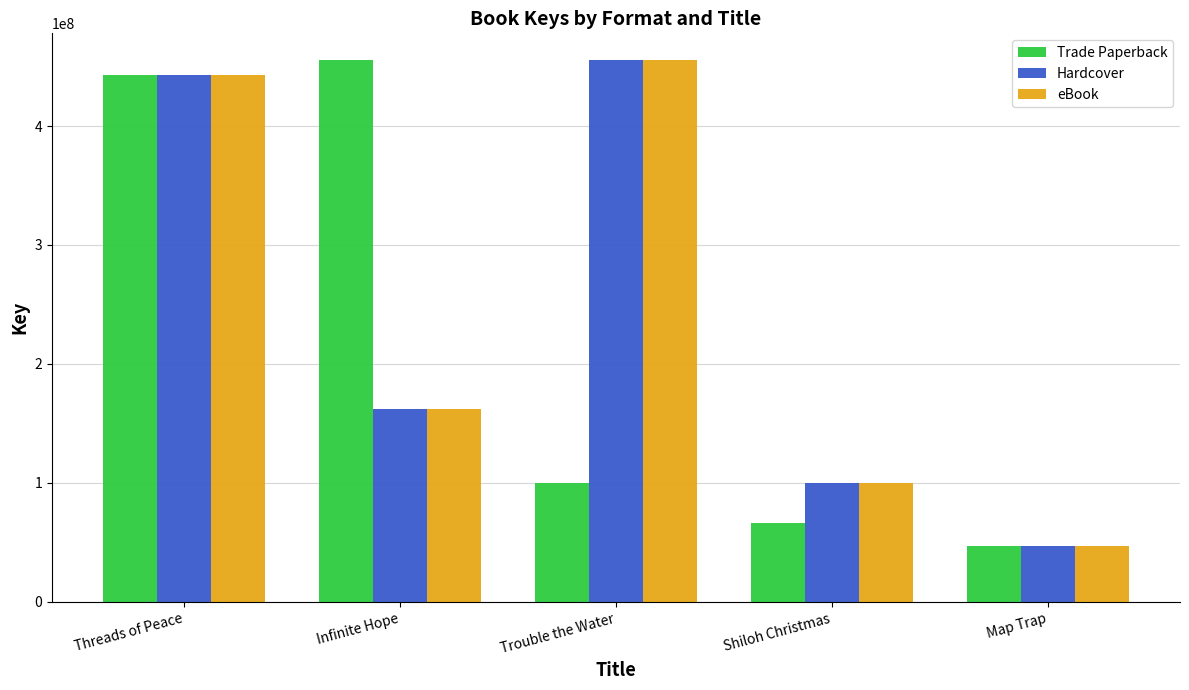

Count the number of data series in this chart.

3